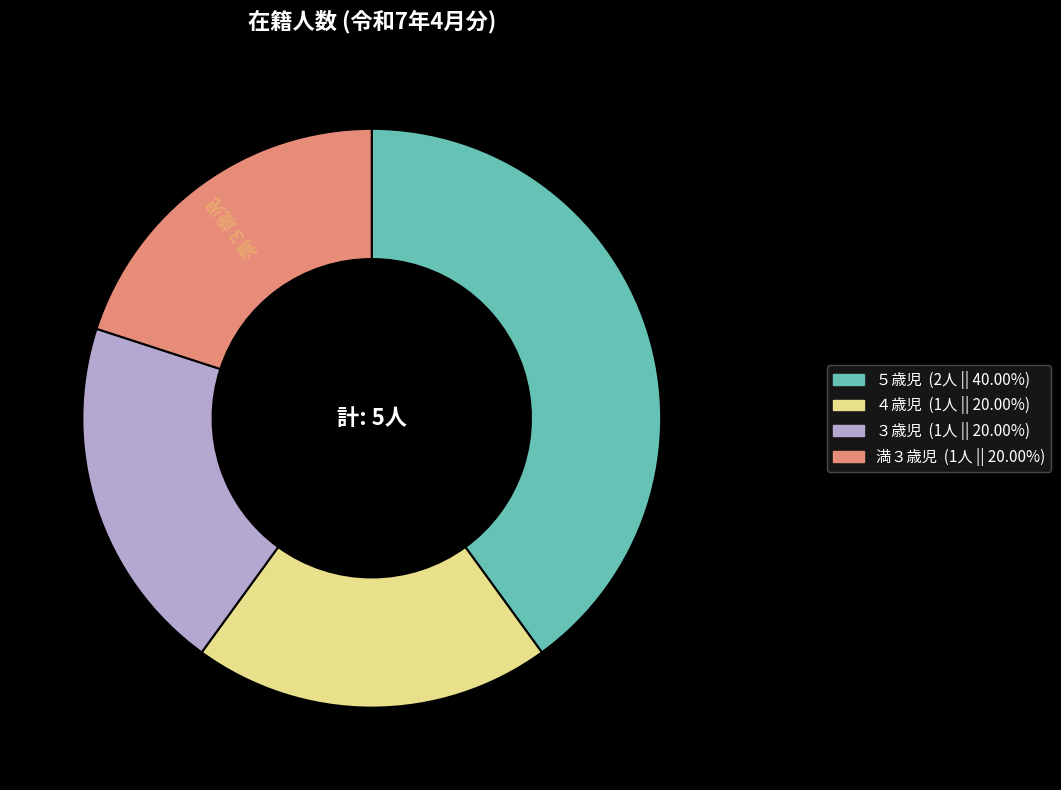

Approximately how many times larger is the value at 満３歳児 compared to ５歳児?

0.5